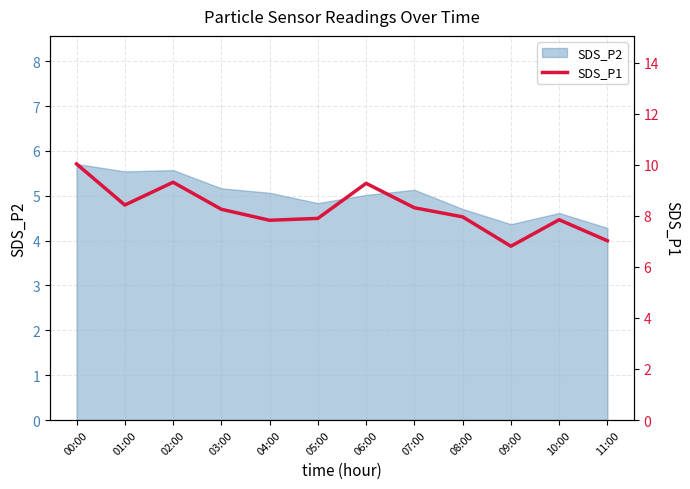

What is the smallest value displayed?

6.8